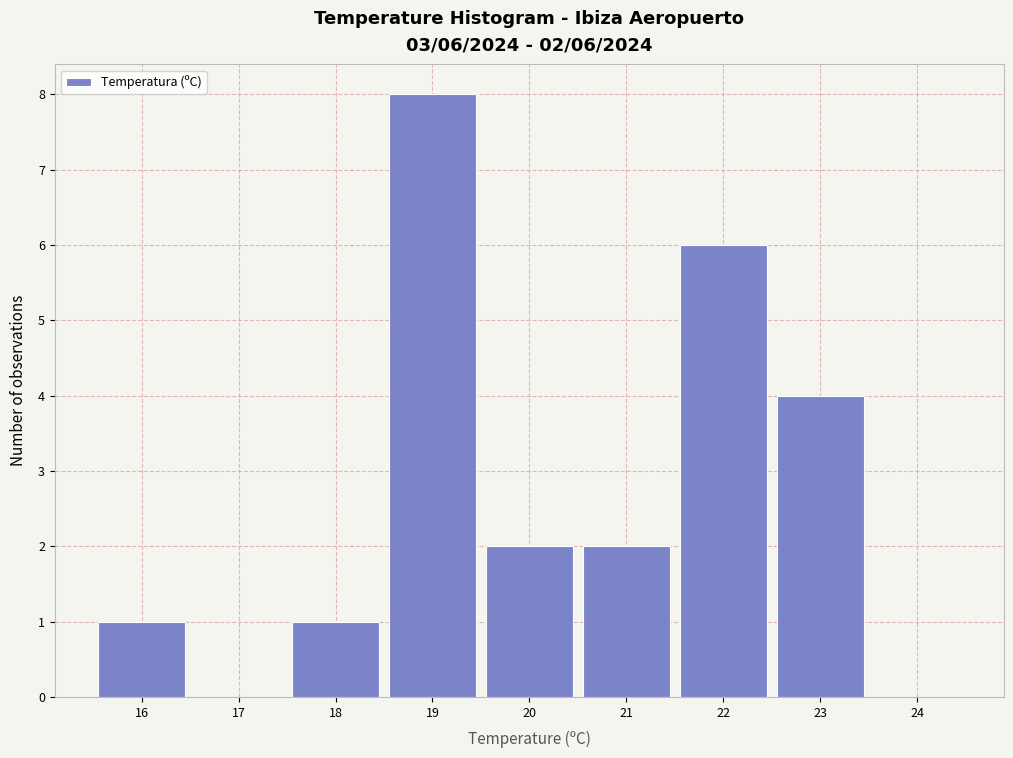

Over which range of the x-axis is the bar tallest?

18.5 to 19.5